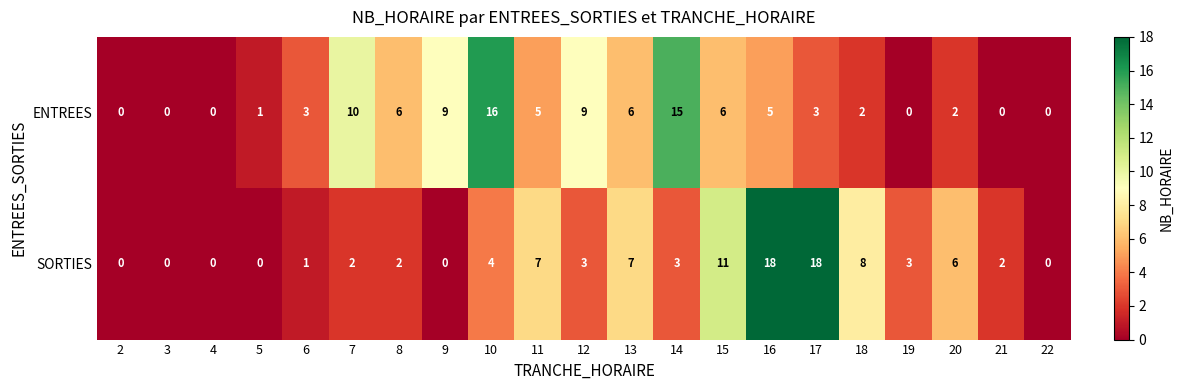

What is the spread (max minus min) of values at 9?

9